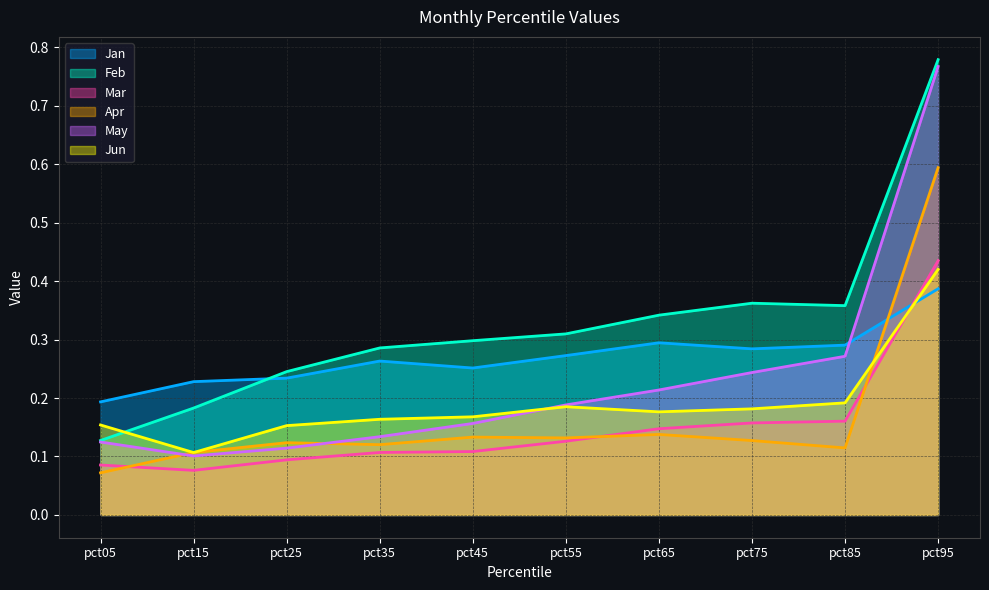

Rank the series at pct25 from lowest to highest value.

Mar, May, Apr, Jun, Jan, Feb